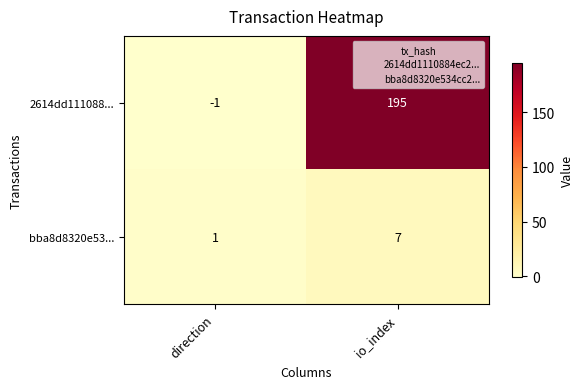

What is the average value of the bba8d8320e53... series?

4